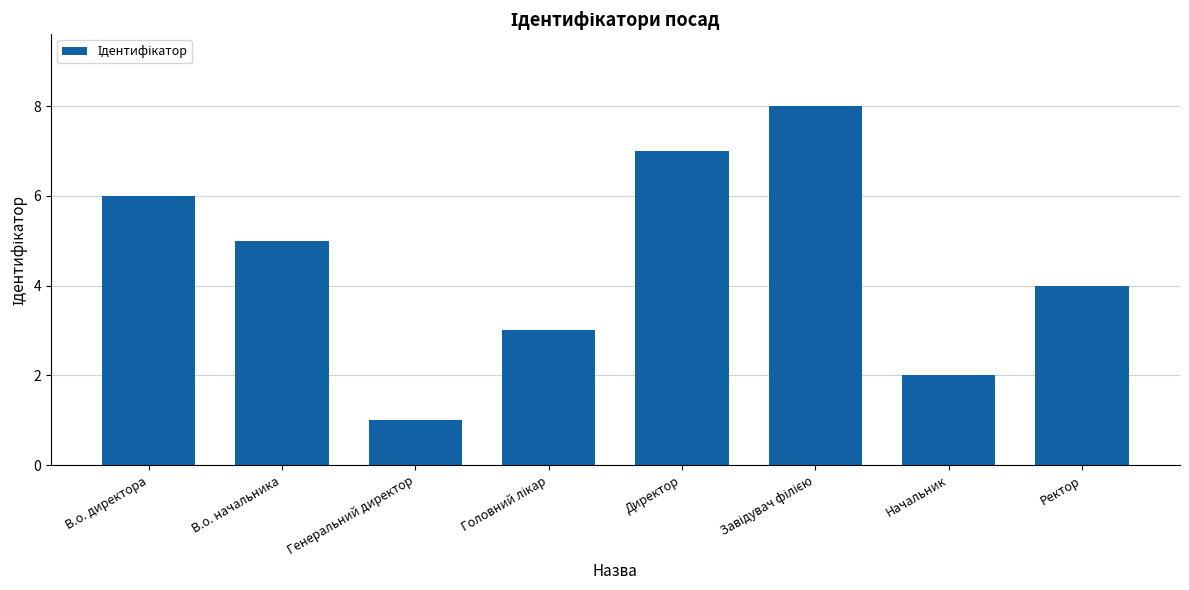

What is the maximum value shown in the chart?

8